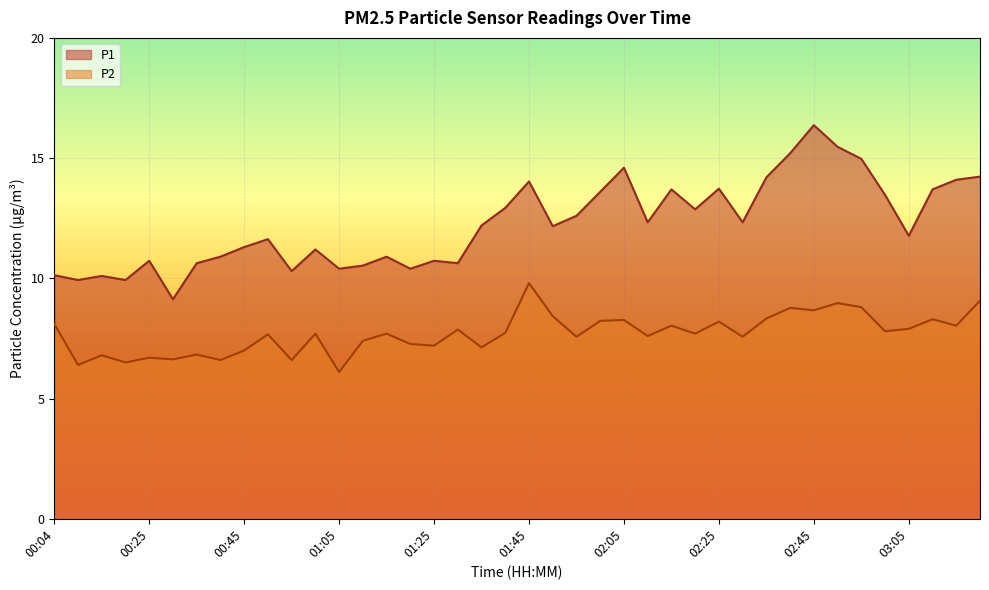

Rank the series at 00:14 from highest to lowest value.

P1, P2